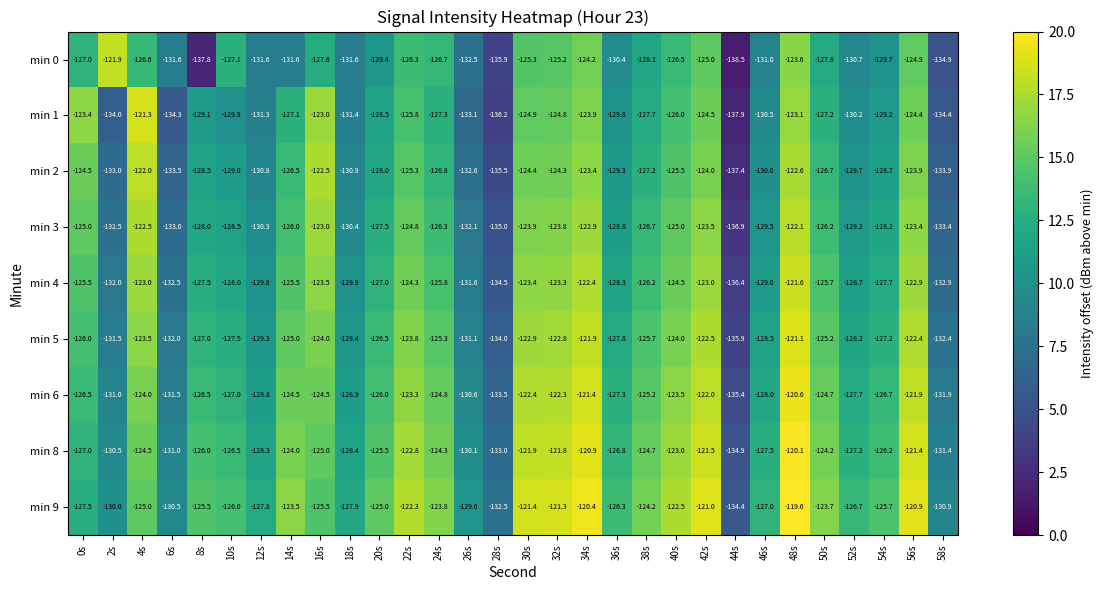

What is the sum of all min 1 values?

-3854.2